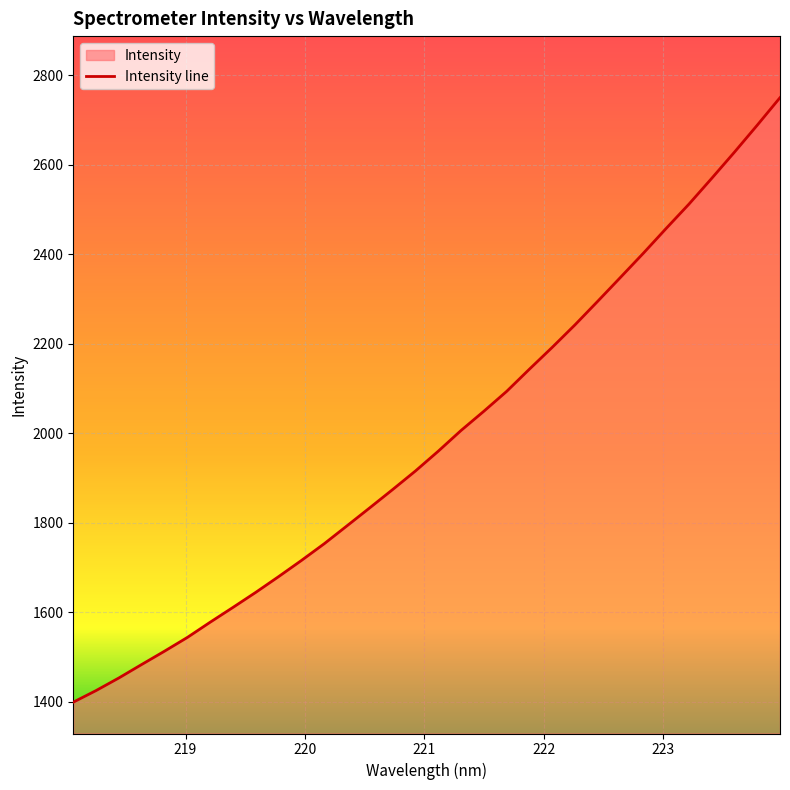

What is the sum of the values at 219.9712 and 219.3979?

3327.4